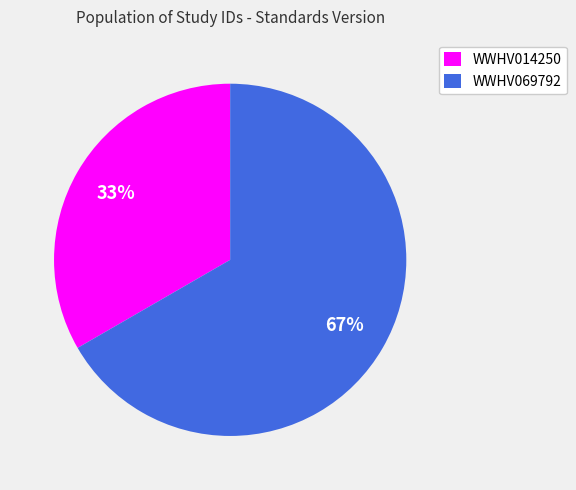

What is the smallest slice in the pie chart?

WWHV014250